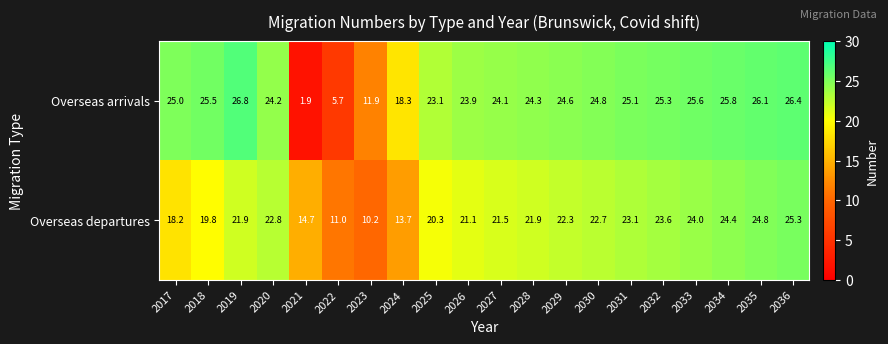

At 2031, list the series in order from smallest to largest.

Overseas departures, Overseas arrivals